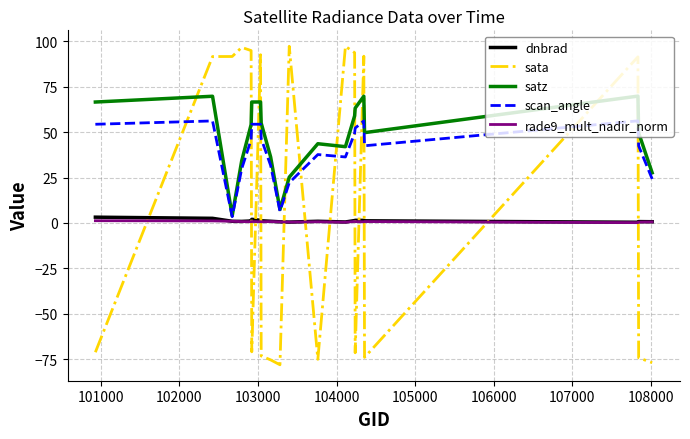

Which series has the largest range (max minus min)?

sata